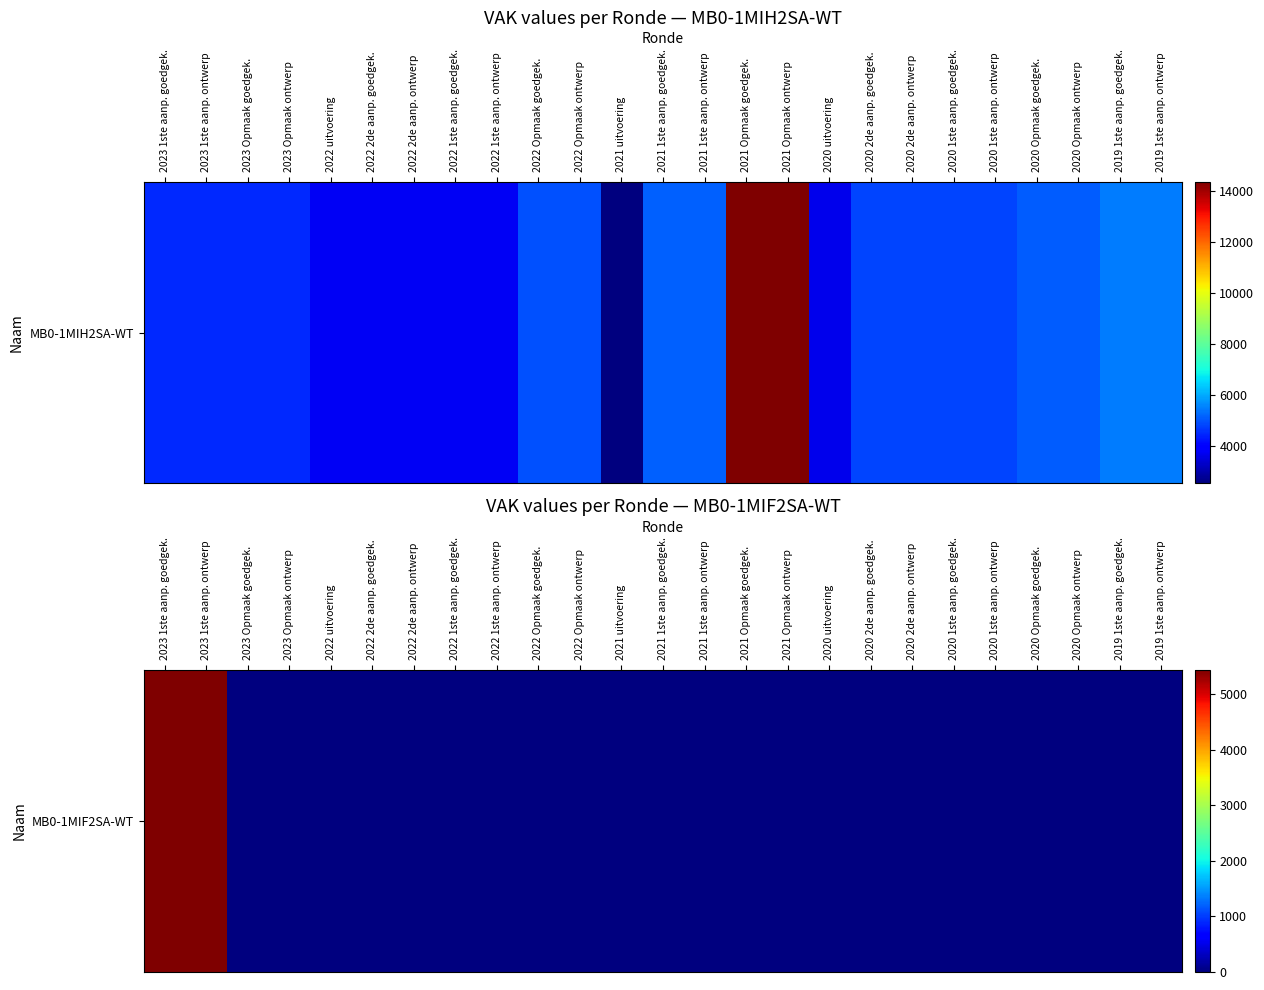

List the labels in order of value, smallest first.

2023 Opmaak goedgek., 2023 Opmaak ontwerp, 2022 uitvoering, 2022 2de aanp. goedgek., 2022 2de aanp. ontwerp, 2022 1ste aanp. goedgek., 2022 1ste aanp. ontwerp, 2022 Opmaak goedgek., 2022 Opmaak ontwerp, 2021 uitvoering, 2021 1ste aanp. goedgek., 2021 1ste aanp. ontwerp, 2021 Opmaak goedgek., 2021 Opmaak ontwerp, 2020 uitvoering, 2020 2de aanp. goedgek., 2020 2de aanp. ontwerp, 2020 1ste aanp. goedgek., 2020 1ste aanp. ontwerp, 2020 Opmaak goedgek., 2020 Opmaak ontwerp, 2019 1ste aanp. goedgek., 2019 1ste aanp. ontwerp, 2023 1ste aanp. goedgek., 2023 1ste aanp. ontwerp